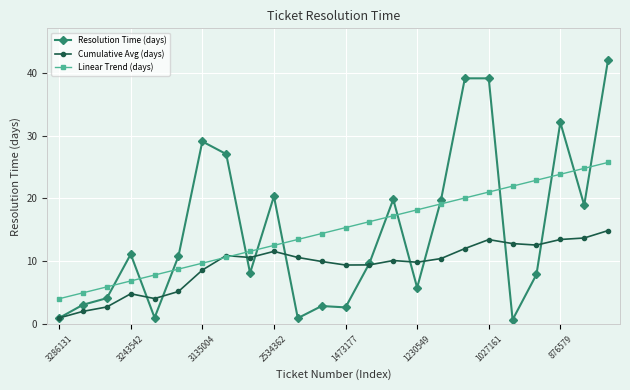

What is the minimum value for Linear Trend (days)?

4.0